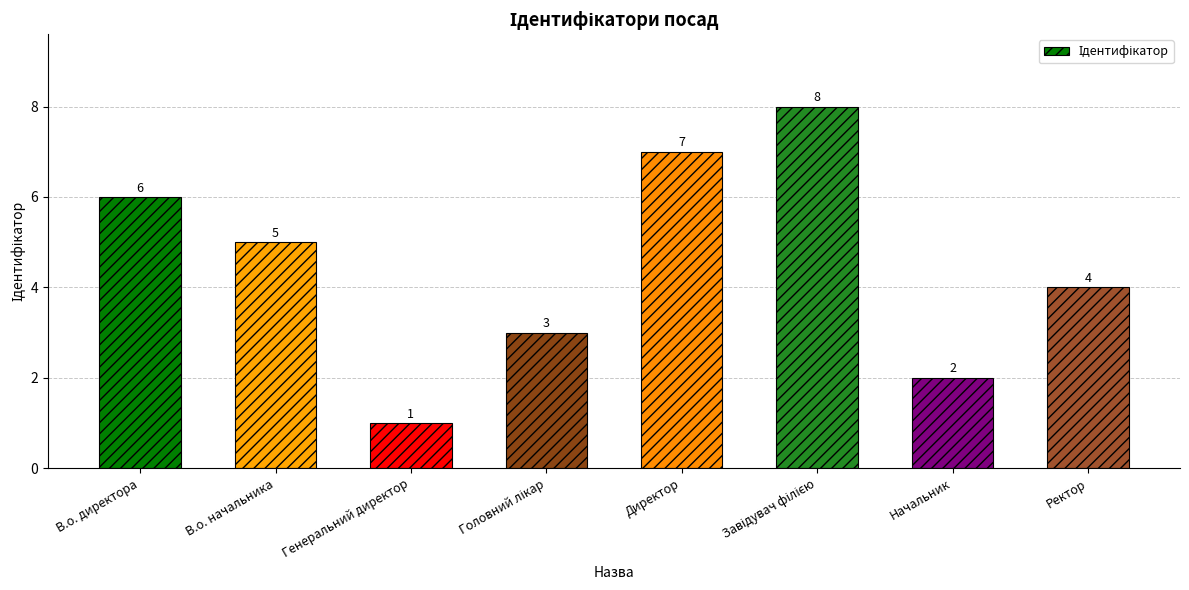

Which label corresponds to the smallest value in the chart?

Генеральний директор